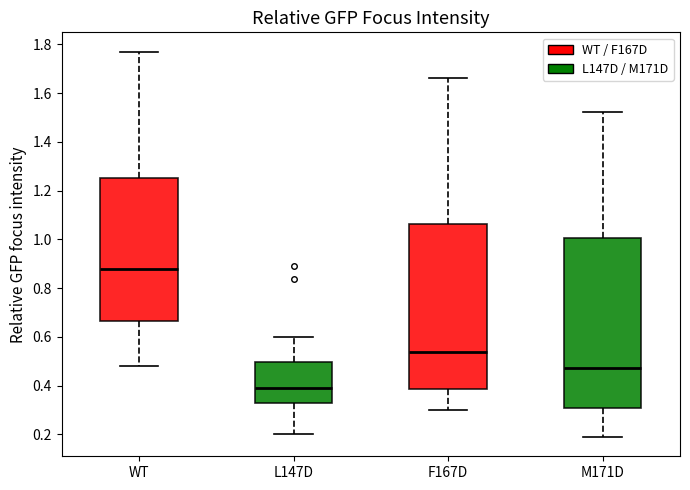

Reading left to right, transcribe this box plot: for each box, give where its median line is, the range the box spans, and where its two whiskers end, as read against the y-axis. The values are not printed on the chart, so give them approximately, as read against the axis.

WT: median 0.88, box 0.66 to 1.26, whiskers 0.48 to 1.78
L147D: median 0.40, box 0.32 to 0.50, whiskers 0.20 to 0.60
F167D: median 0.54, box 0.38 to 1.06, whiskers 0.30 to 1.66
M171D: median 0.48, box 0.30 to 1.00, whiskers 0.18 to 1.52